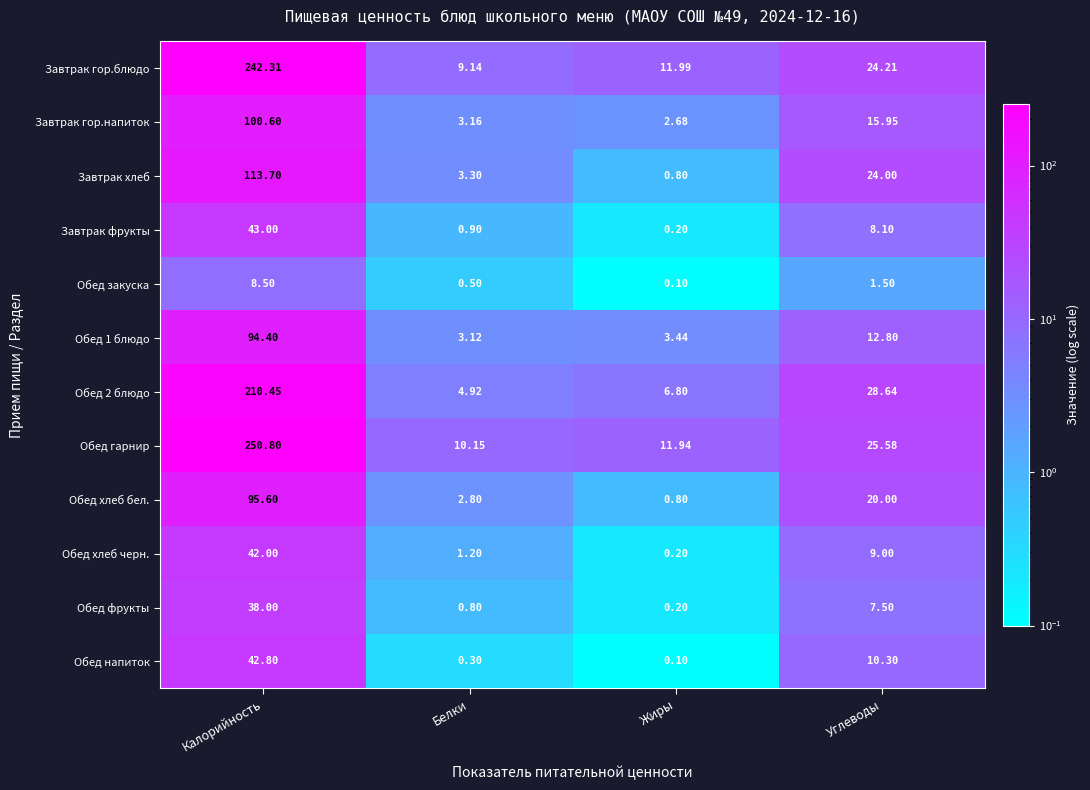

At Белки, list the series in order from smallest to largest.

Обед напиток, Обед закуска, Обед фрукты, Завтрак фрукты, Обед хлеб черн., Обед хлеб бел., Обед 1 блюдо, Завтрак гор.напиток, Завтрак хлеб, Обед 2 блюдо, Завтрак гор.блюдо, Обед гарнир